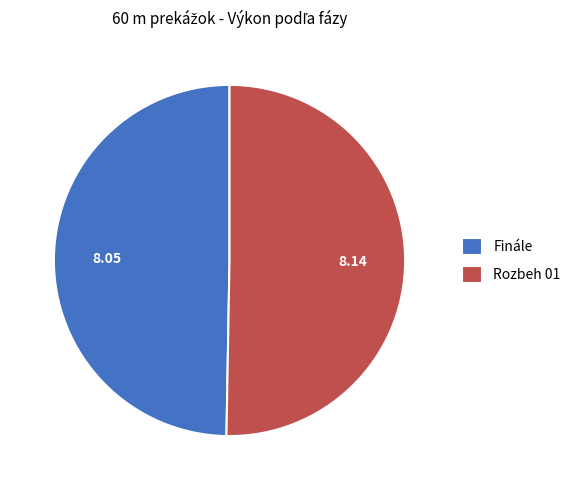

Is there any slice that represents more than half of the pie?

Yes